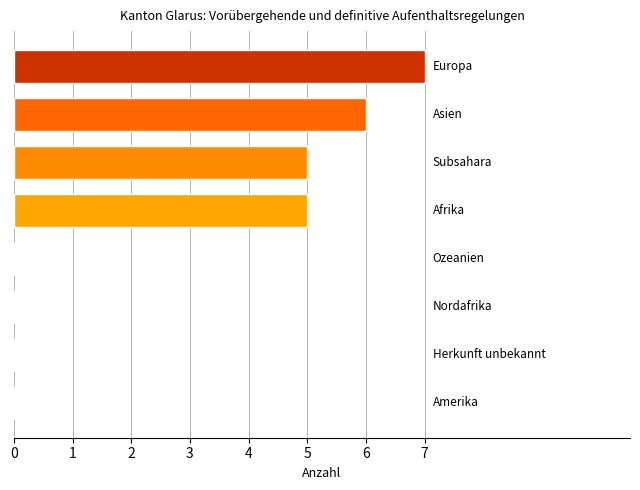

What is the sum of all values?

23